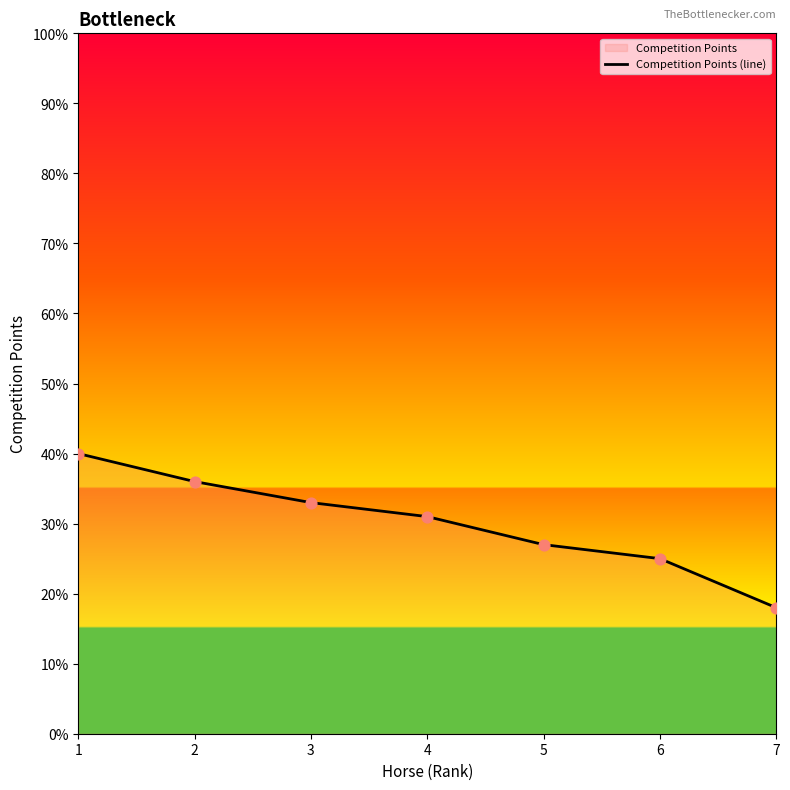

What is the ratio of the value at 1 to the value at 2?

1.1